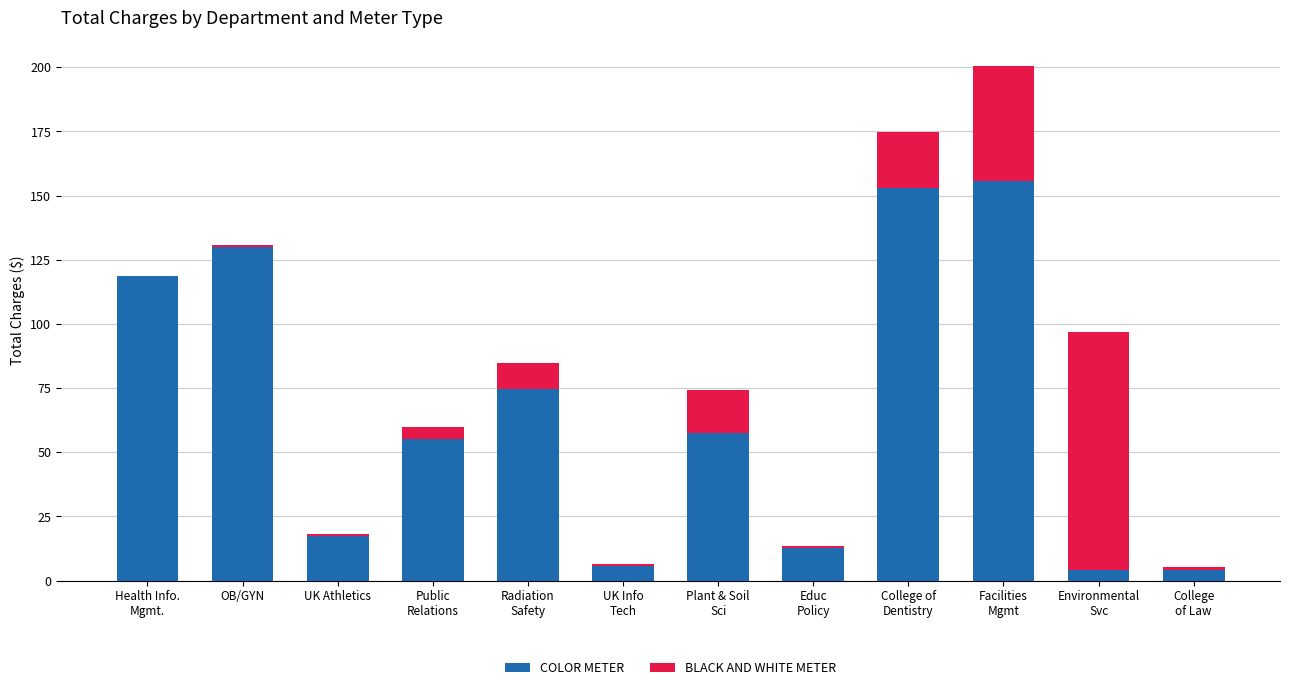

The value of COLOR METER at UK Athletics is 17.5. True or false?

True